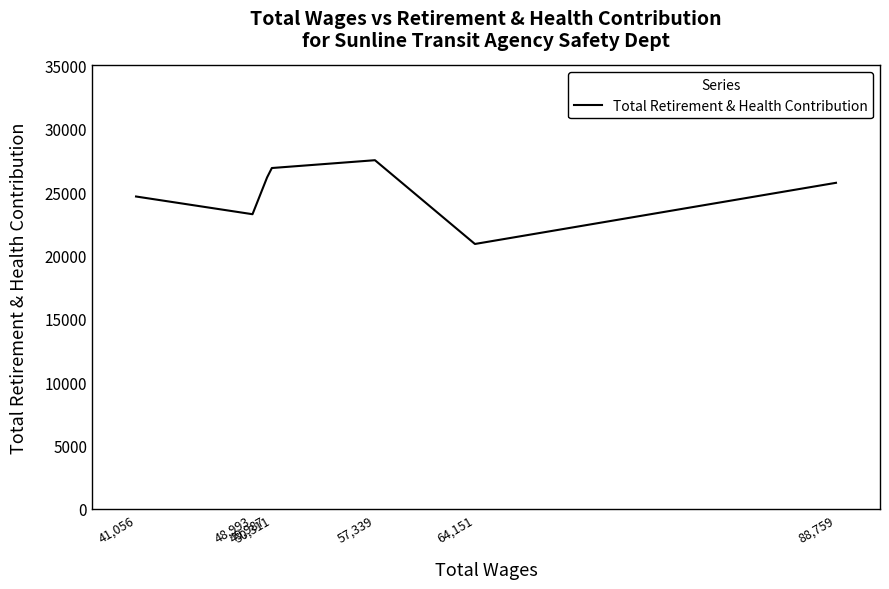

What is the difference between the second highest and second lowest values?

3645